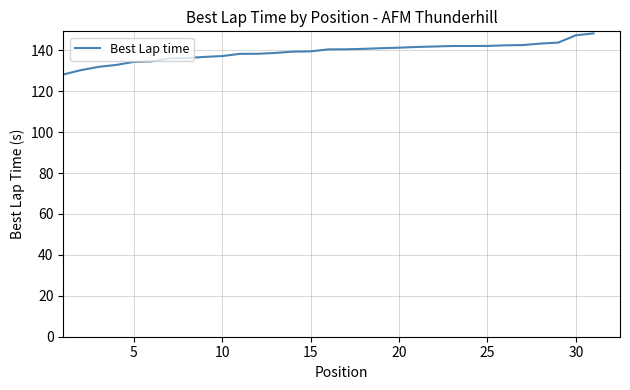

What is the minimum value shown in the chart?

128.1